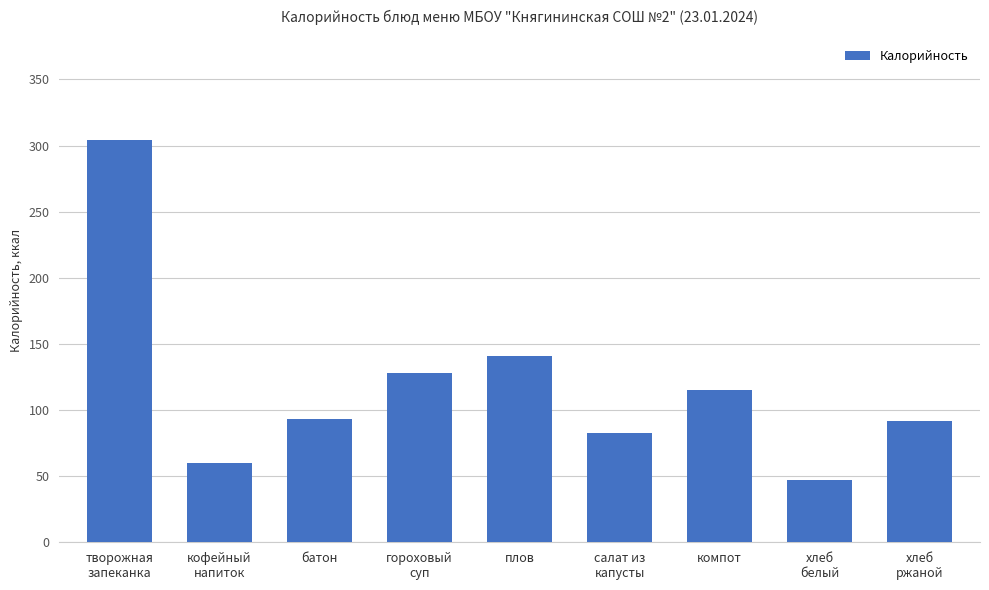

What is the average value?

118.2